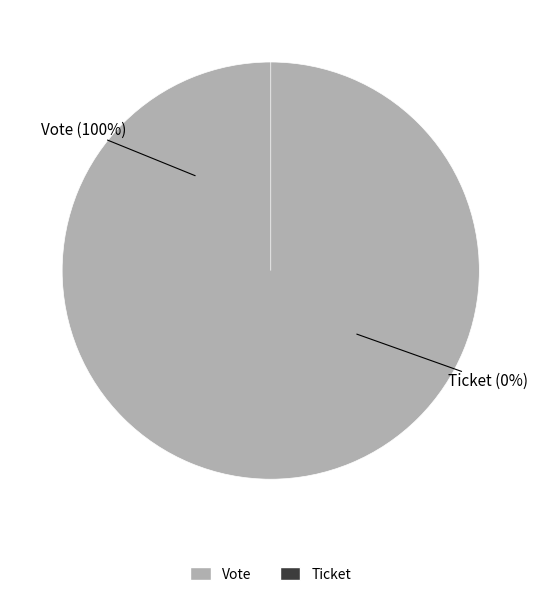

Is it true that Vote is 92% of the pie?

False